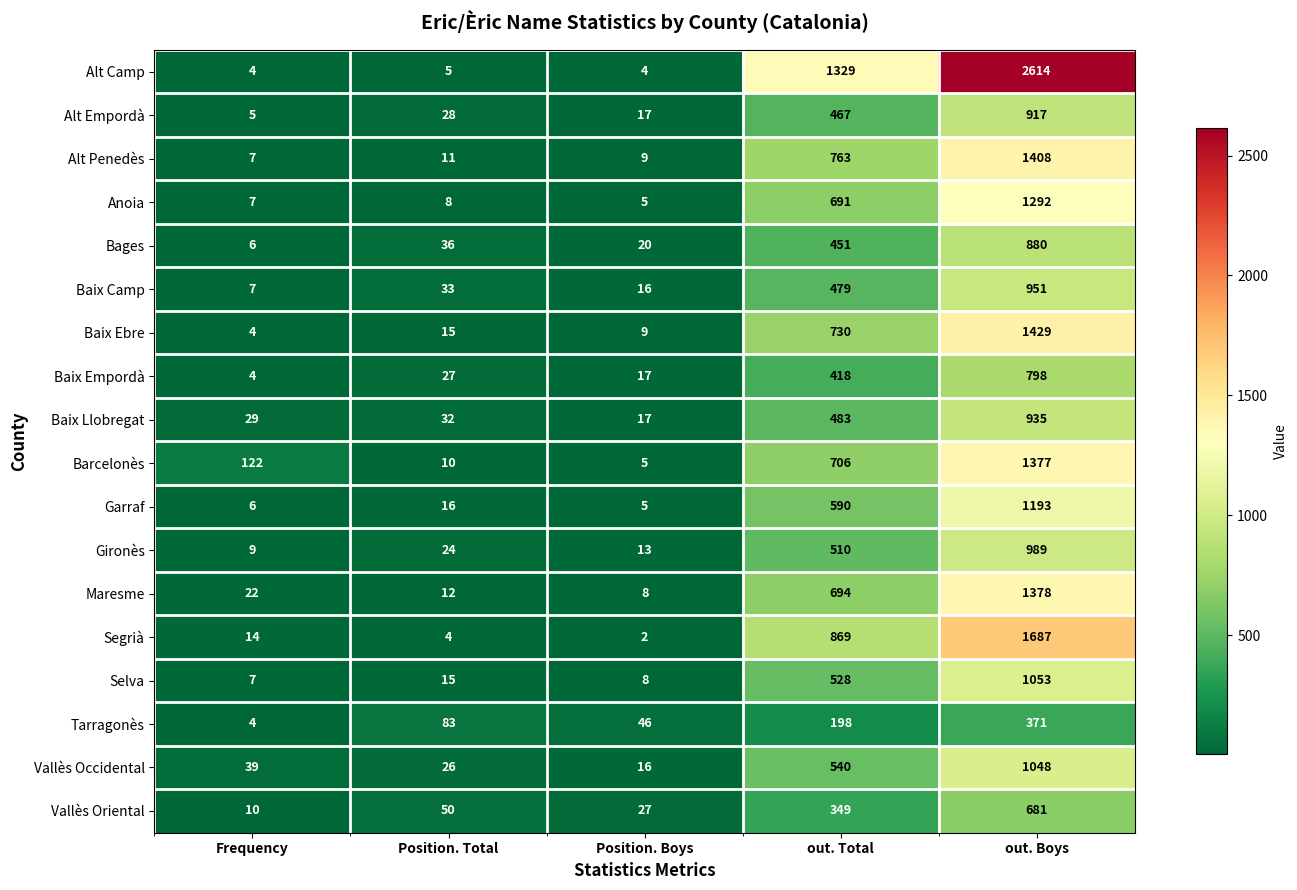

Is it true that Tarragonès equals 7 at Frequency?

False